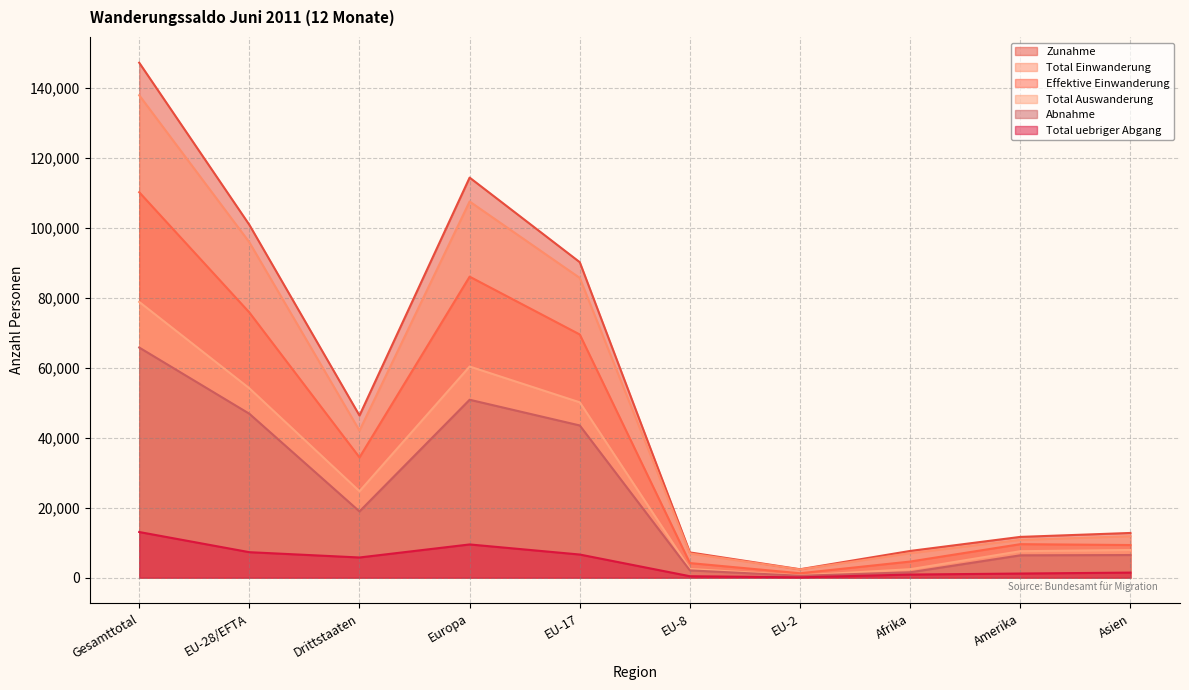

Which series has the largest range (max minus min)?

Zunahme